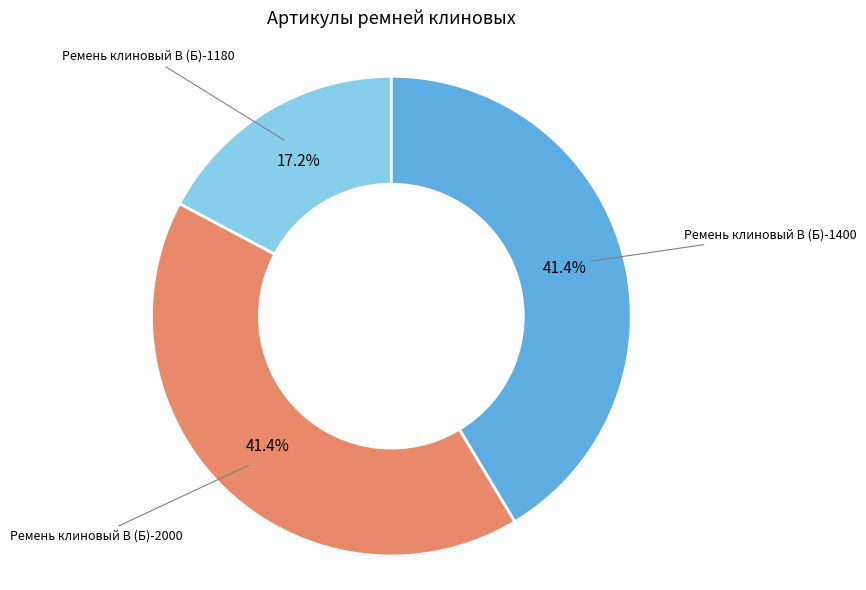

Is there any slice that represents more than half of the pie?

No